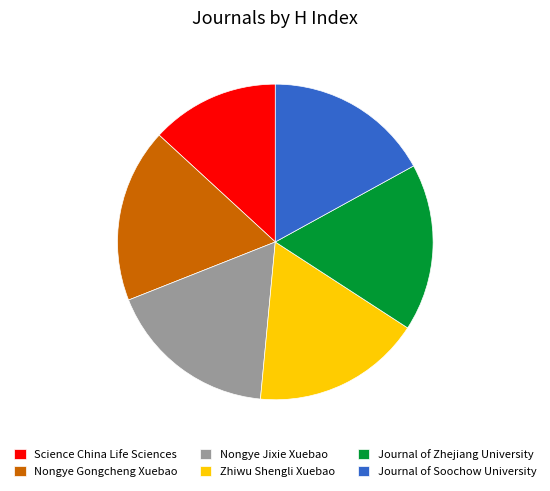

True or false: Science China Life Sciences accounts for 23% of the total.

False